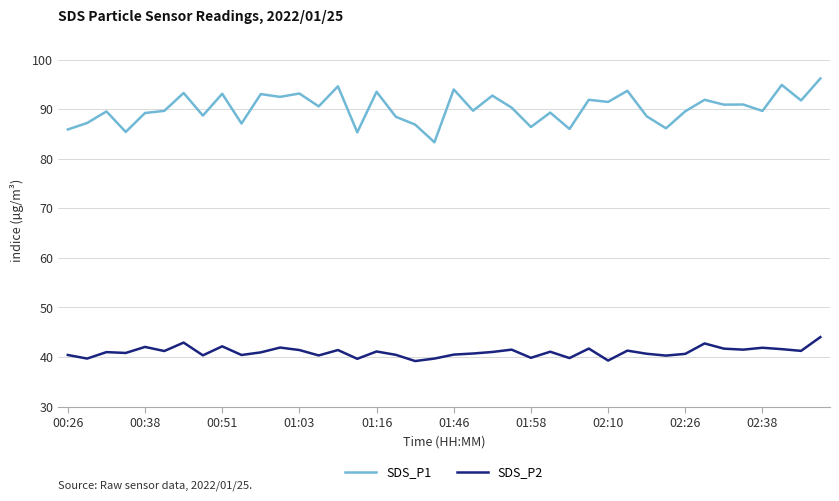

Which series has the largest total across all categories?

SDS_P1